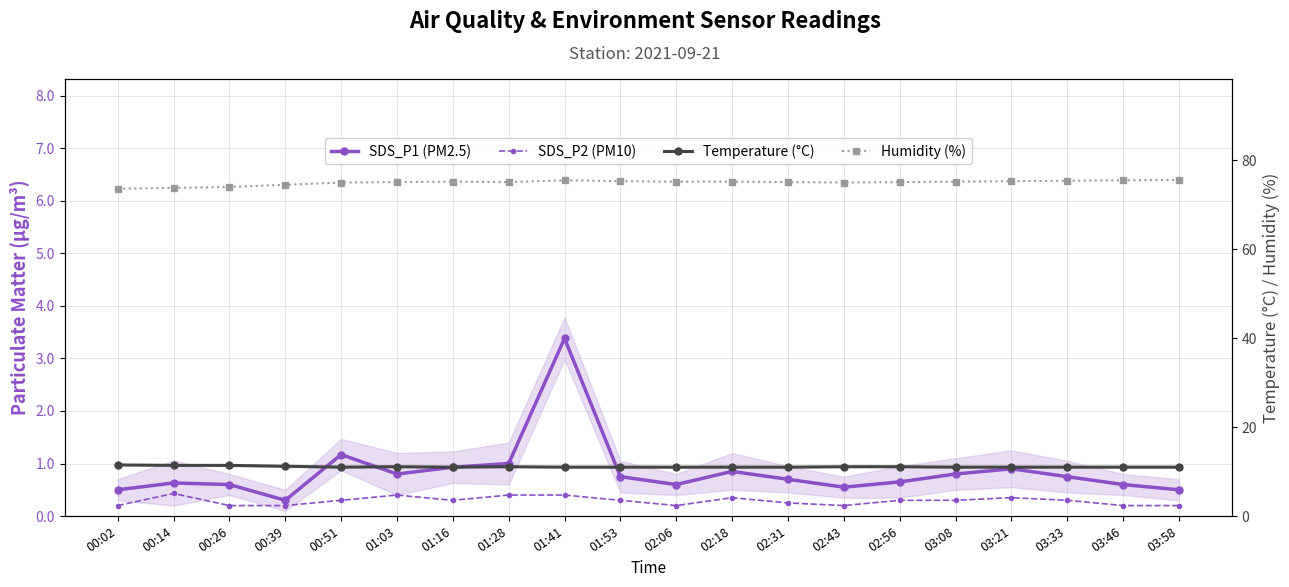

Reading left to right, what are all the values shown in this chart?

SDS_P1 (PM2.5): 0.5	0.6	0.6	0.3	1.2	0.8	0.9	1.0	3.4	0.8	0.6	0.8	0.7	0.6	0.7	0.8	0.9	0.8	0.6	0.5
SDS_P2 (PM10): 0.2	0.4	0.2	0.2	0.3	0.4	0.3	0.4	0.4	0.3	0.2	0.3	0.2	0.2	0.3	0.3	0.3	0.3	0.2	0.2
Temperature (°C): 11.5	11.4	11.4	11.2	11.0	11.1	11.0	11.1	11.0	11.0	11.0	11.0	11.0	11.1	11.1	11.0	11.0	11.0	11.0	11.0
Humidity (%): 73.6	73.8	74.0	74.5	75.0	75.1	75.2	75.1	75.5	75.3	75.2	75.2	75.1	75.0	75.1	75.2	75.3	75.4	75.5	75.6